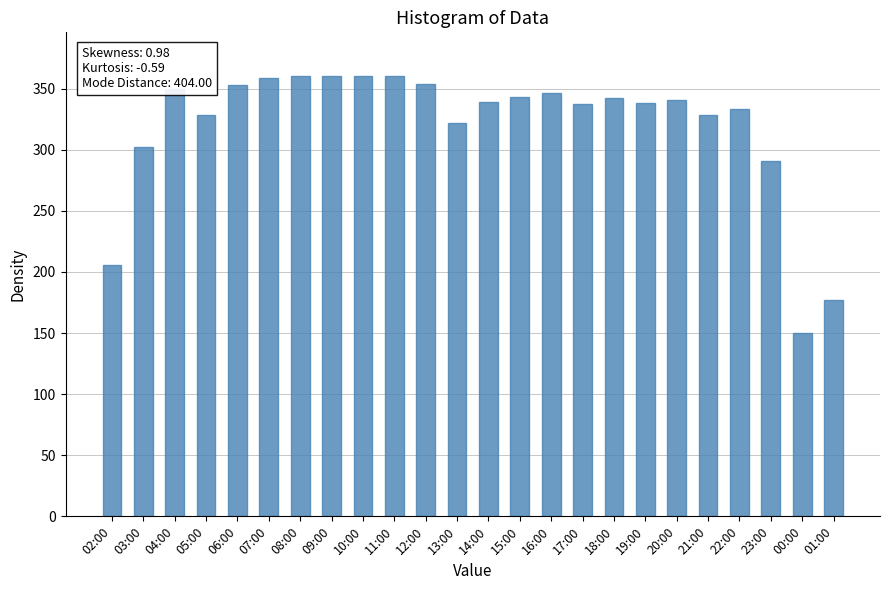

Where does the data first go above 341?

04:00